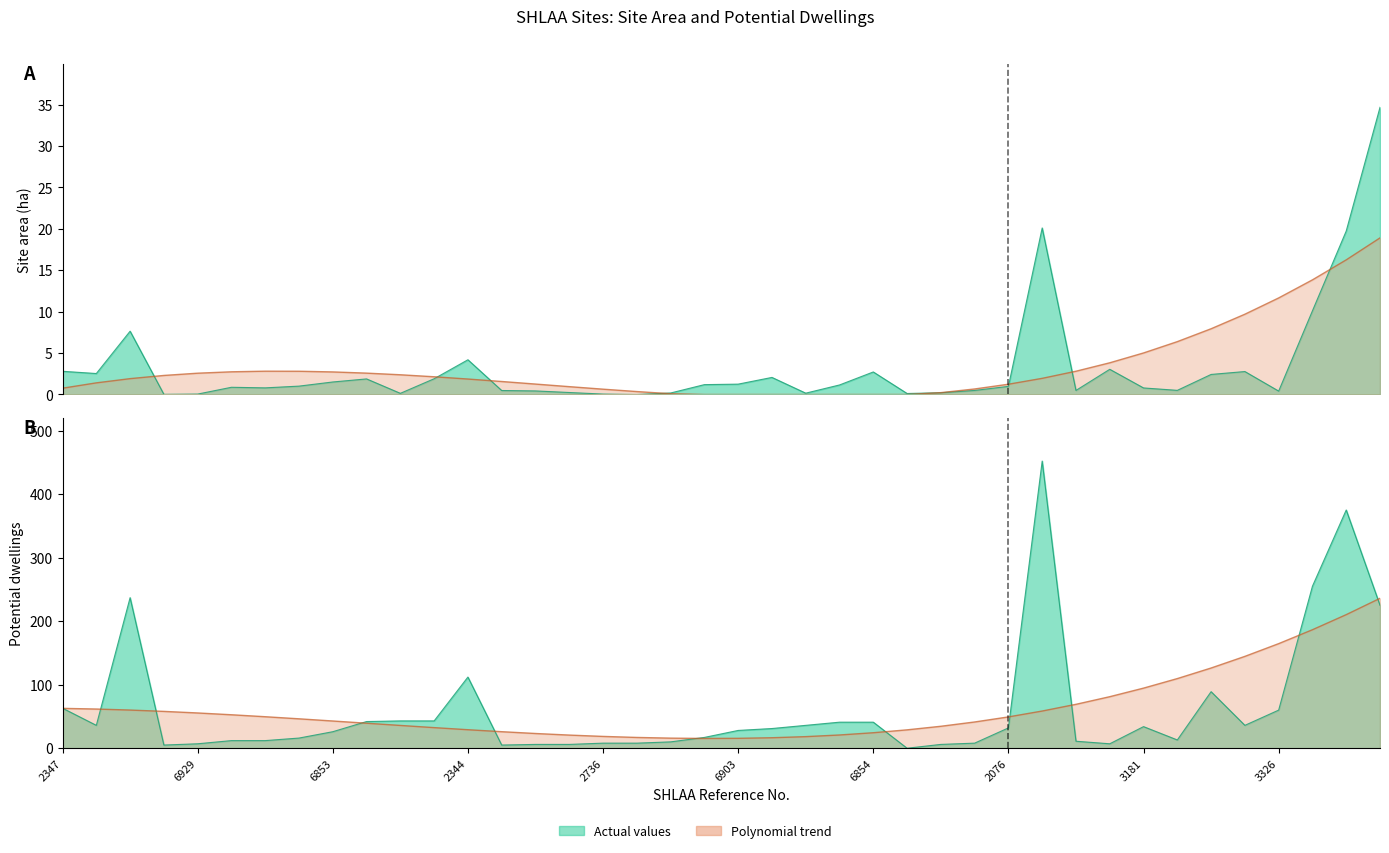

Reading left to right, transcribe all the data shown in this chart.

site_area: 2.8	2.5	7.6	0.0	0.1	0.9	0.8	1.0	1.5	1.9	0.1	1.9	4.2	0.5	0.4	0.2	0.1	0.0	0.2	1.2	1.2	2.1	0.2	1.1	2.7	0.1	0.2	0.5	1.0	20.1	0.5	3.0	0.8	0.5	2.4	2.8	0.4	10.1	19.7	34.7
dwellings: 63.0	36.0	237.0	5.0	7.0	12.0	12.0	16.0	26.0	42.0	43.0	43.0	112.0	5.0	6.0	6.0	8.0	8.0	10.0	17.0	28.0	31.0	36.0	41.0	41.0	0.0	6.0	8.0	32.0	452.0	11.0	7.0	34.0	13.0	89.0	36.0	60.0	255.0	375.0	225.0